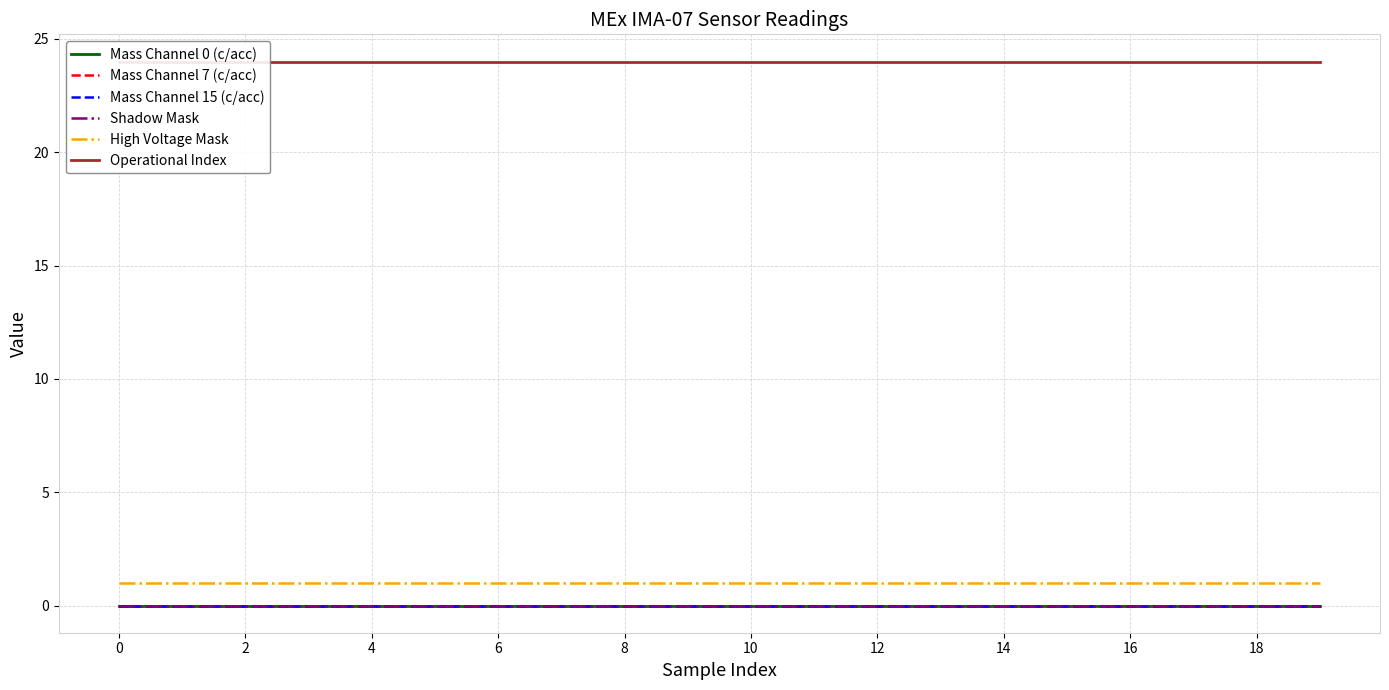

Which series has the largest total across all categories?

Operational Index